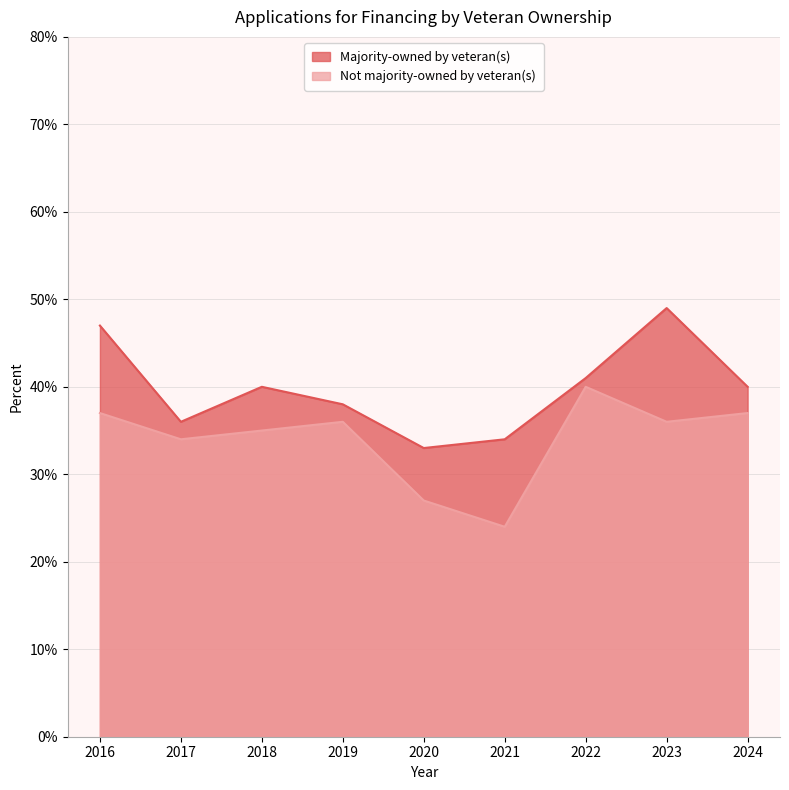

True or false: Majority-owned by veteran(s) has a value of 0.1 at 2018.

False